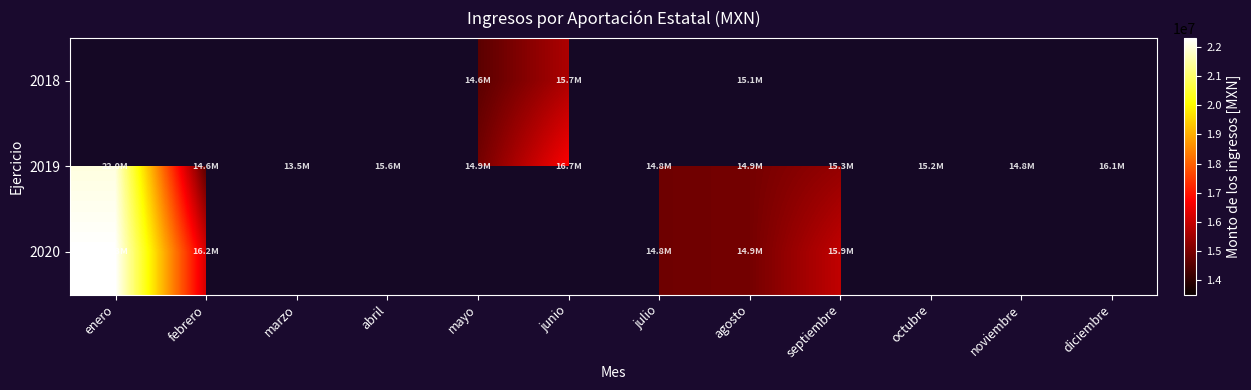

The value of 2018 at mayo is 8571366.0. True or false?

False